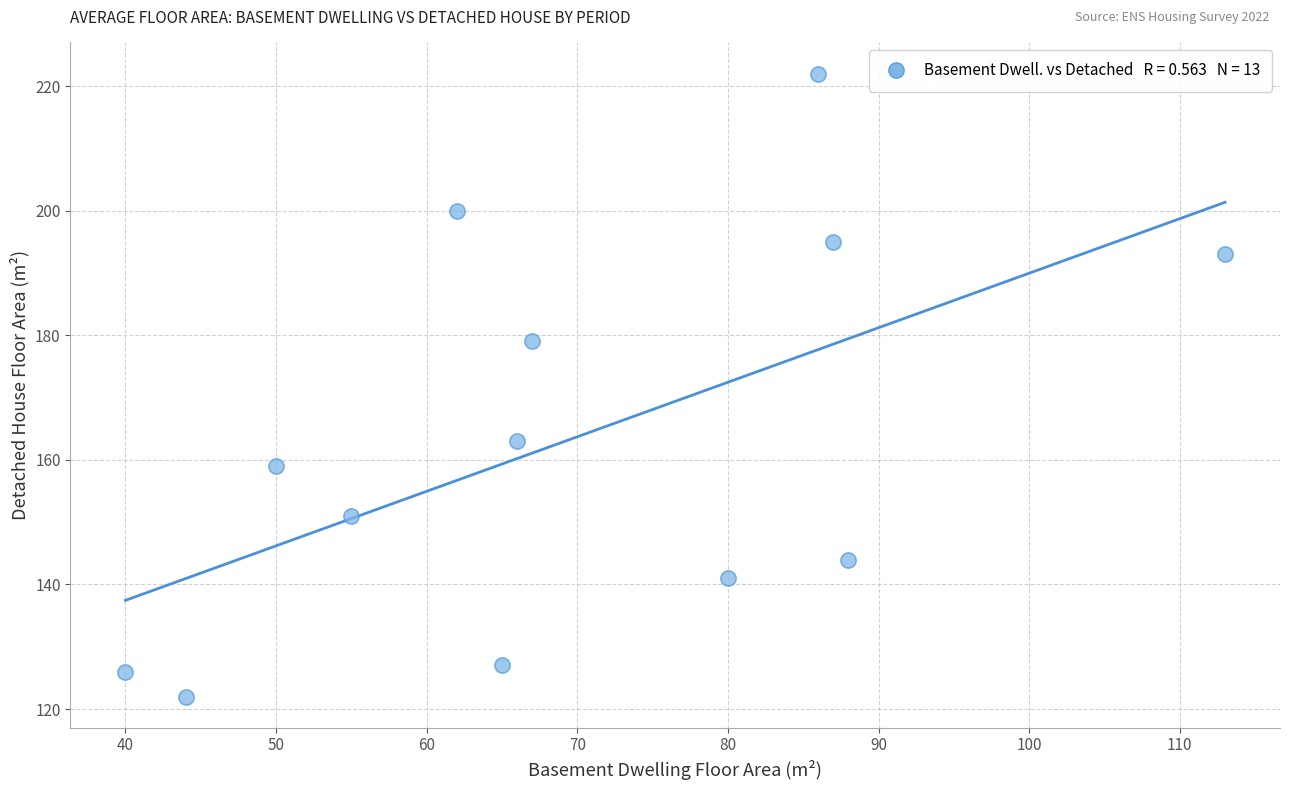

What Y value in the scatter plot is closest to 172?

179